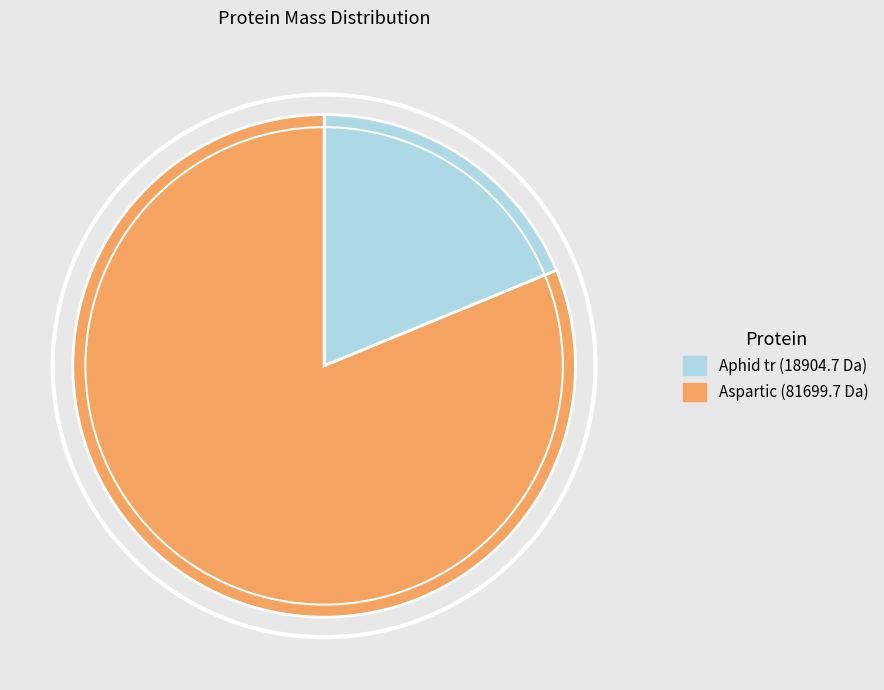

Is there a majority slice in this chart?

Yes